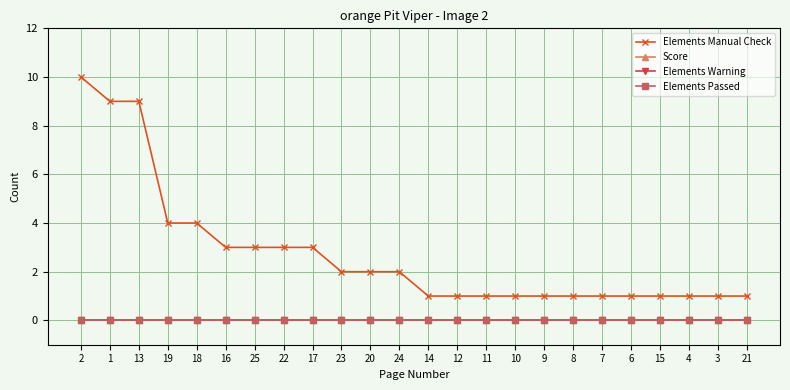

At which label does Elements Warning reach its peak?

2